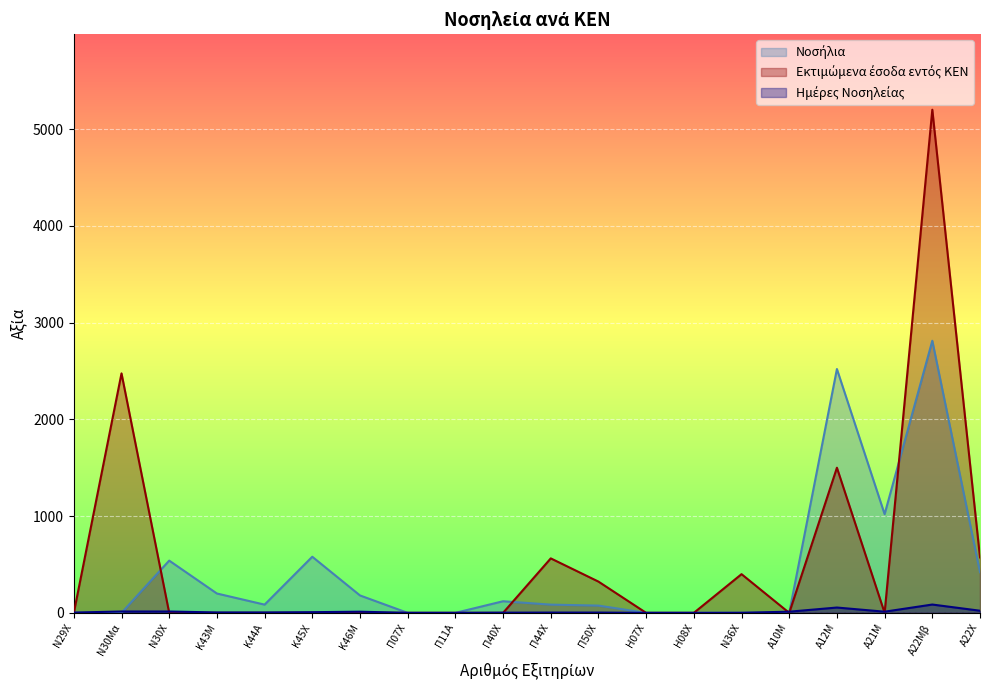

Reading right to left, what are all the values shown in this chart?

Νοσήλια: Α22Χ=420	Α22Μβ=2812	Α21Μ=1020	Α12Μ=2520	Α10Μ=0	Ν36Χ=0	Η08Χ=0	Η07Χ=0	Π50Χ=75	Π44Χ=85	Π40Χ=120	Π11Α=0	Π07Χ=0	Κ46Μ=180	Κ45Χ=580	Κ44Α=85	Κ43Μ=200	Ν30Χ=540	Ν30Μα=0	Ν29Χ=0
Εκτιμώμενα έσοδα εντός ΚΕΝ: Α22Χ=573	Α22Μβ=5200	Α21Μ=0	Α12Μ=1500	Α10Μ=0	Ν36Χ=400	Η08Χ=0	Η07Χ=0	Π50Χ=323	Π44Χ=563	Π40Χ=0	Π11Α=0	Π07Χ=0	Κ46Μ=0	Κ45Χ=0	Κ44Α=0	Κ43Μ=0	Ν30Χ=0	Ν30Μα=2475	Ν29Χ=0
Ημέρες Νοσηλείας: Α22Χ=22	Α22Μβ=86	Α21Μ=12	Α12Μ=55	Α10Μ=12	Ν36Χ=1	Η08Χ=0	Η07Χ=0	Π50Χ=3	Π44Χ=3	Π40Χ=2	Π11Α=0	Π07Χ=0	Κ46Μ=12	Κ45Χ=7	Κ44Α=4	Κ43Μ=4	Ν30Χ=14	Ν30Μα=14	Ν29Χ=3